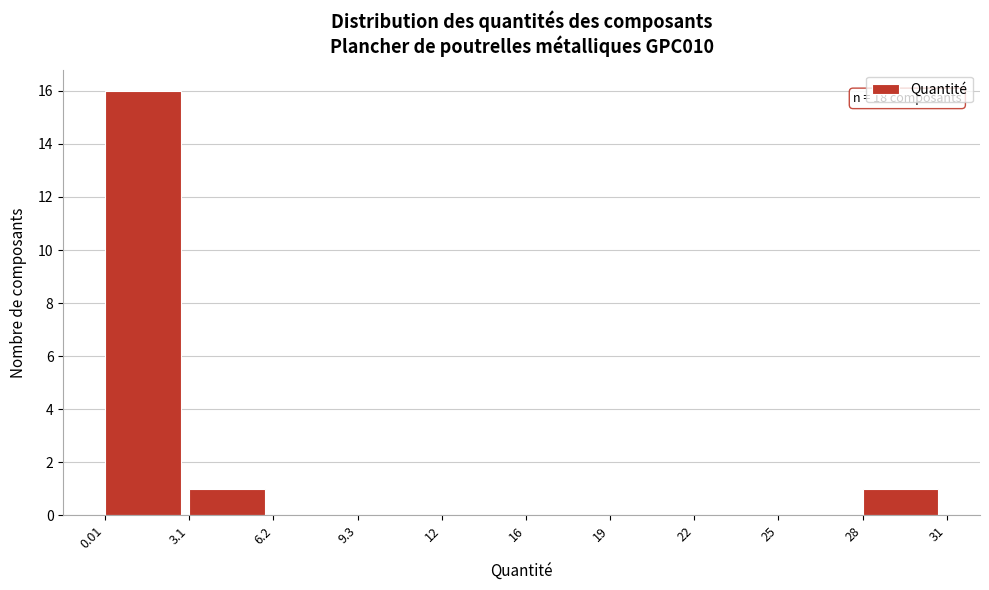

Reading left to right, extract all data points from this chart.

0.01=16	3.1=1	6.2=0	9.3=0	12=0	16=0	19=0	22=0	25=0	28=1